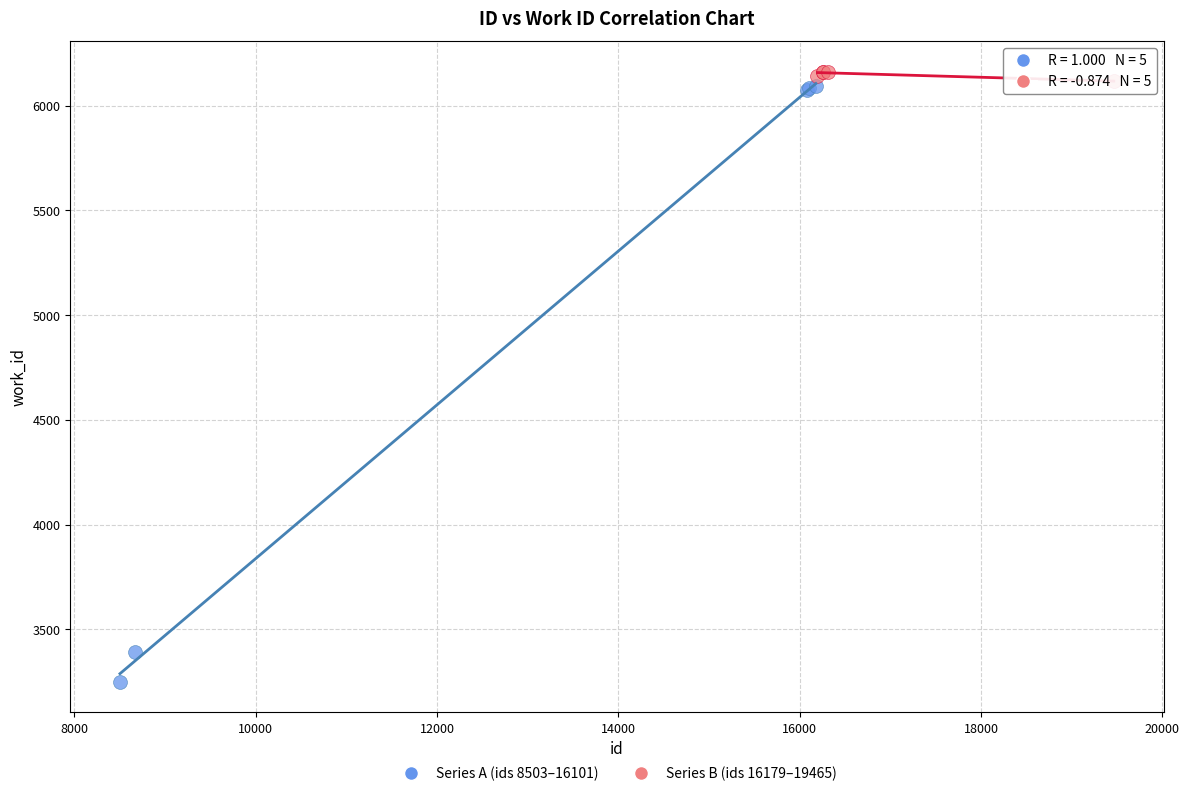

What are all the series names shown in the legend?

Series A (ids 8503–16101), Series B (ids 16179–19465)